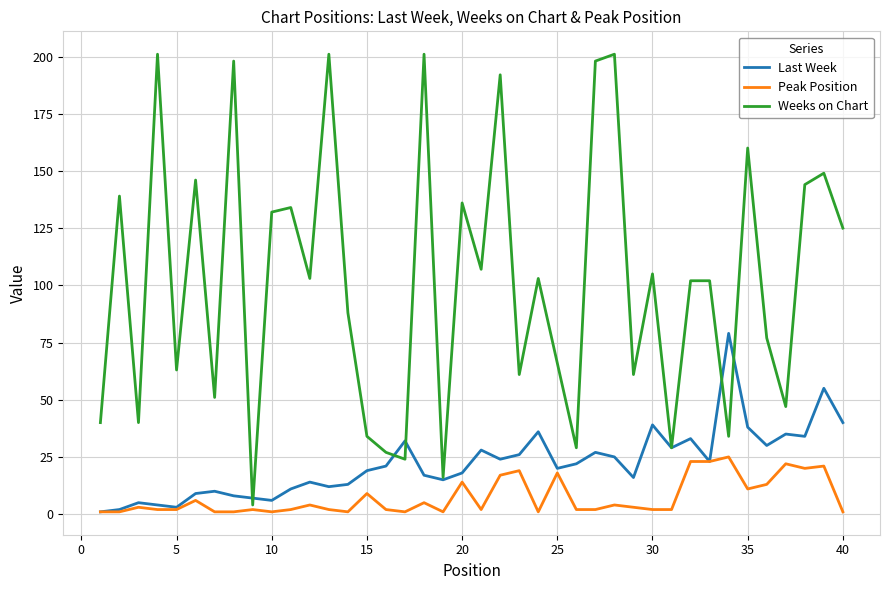

What is the average value of the Weeks on Chart series?

102